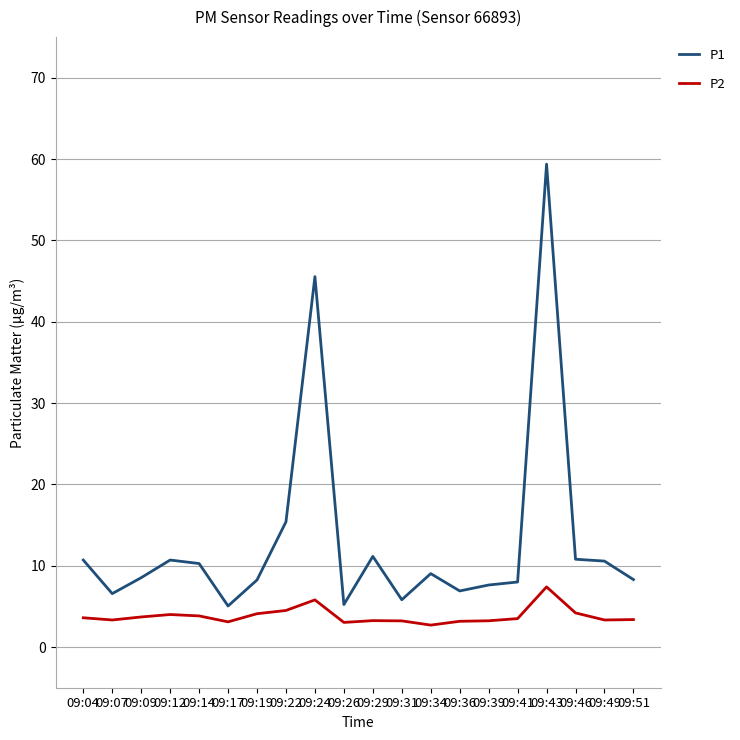

Is this an area chart (filled region under the line)?

No